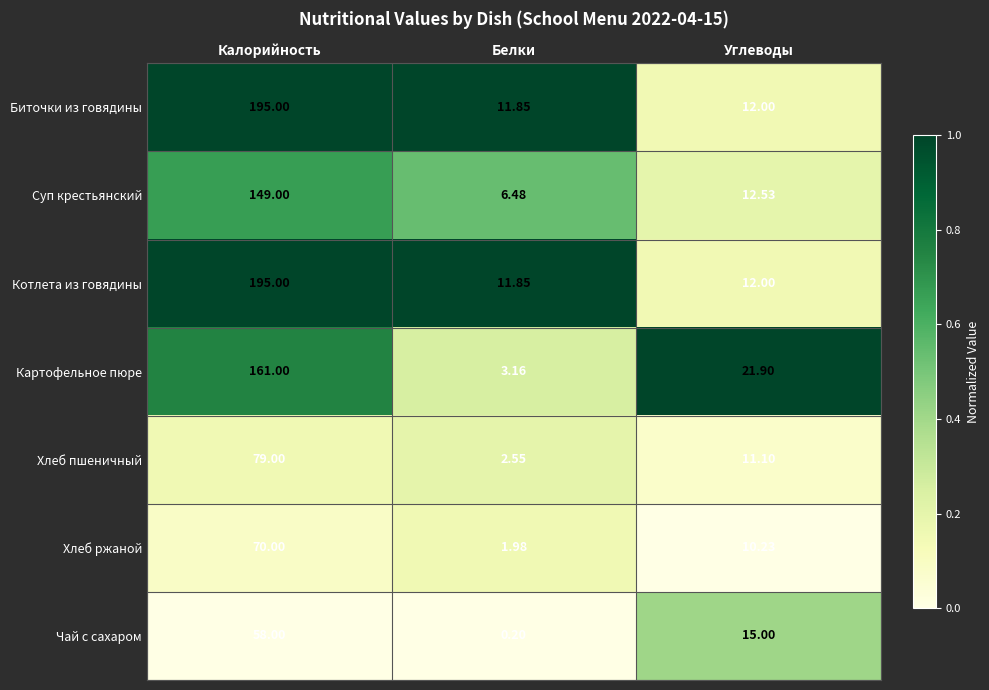

Which category has the lowest value in the Хлеб пшеничный series?

Белки